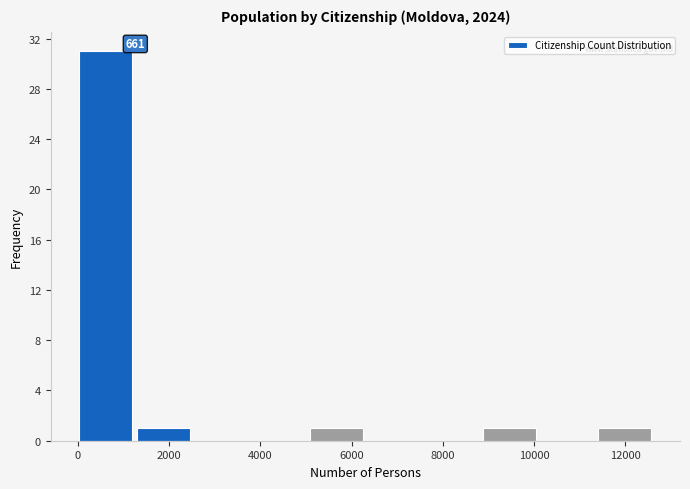

Over which range of the x-axis is the bar tallest?

0 to 1200